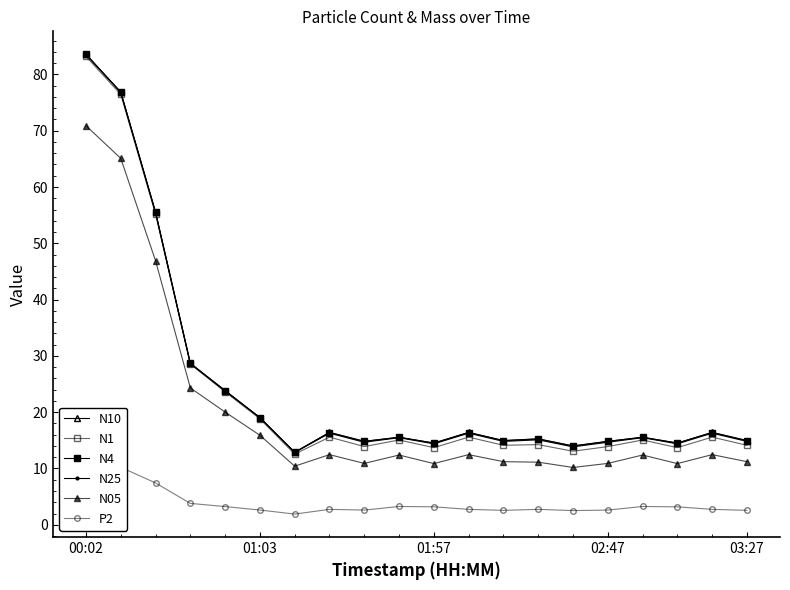

Which series has the largest total across all categories?

N10